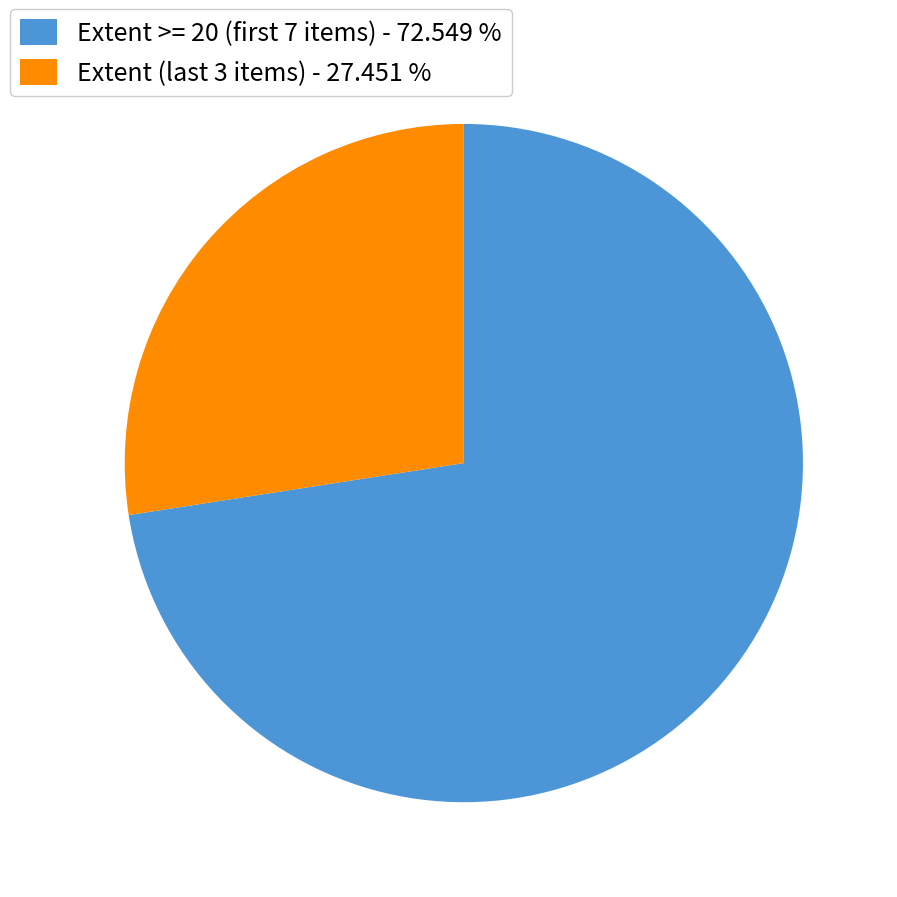

How many segments does this pie chart have?

2